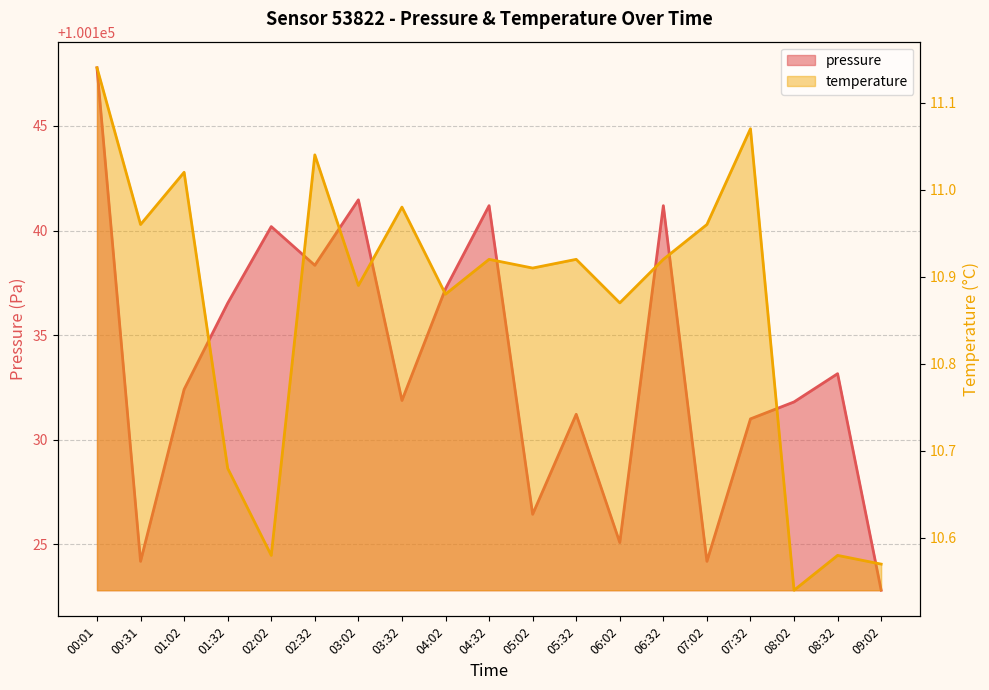

Between 03:32 and 03:02, which is larger?

03:02